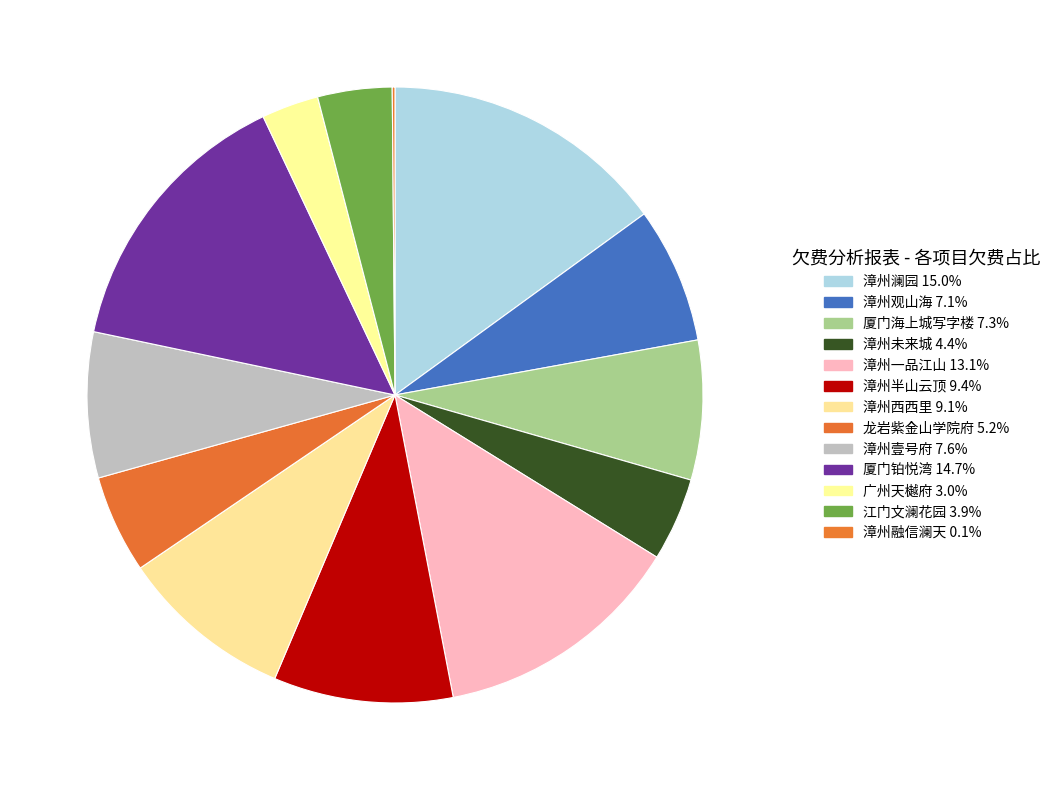

Between 厦门海上城写字楼 and 漳州半山云顶, which is larger?

漳州半山云顶